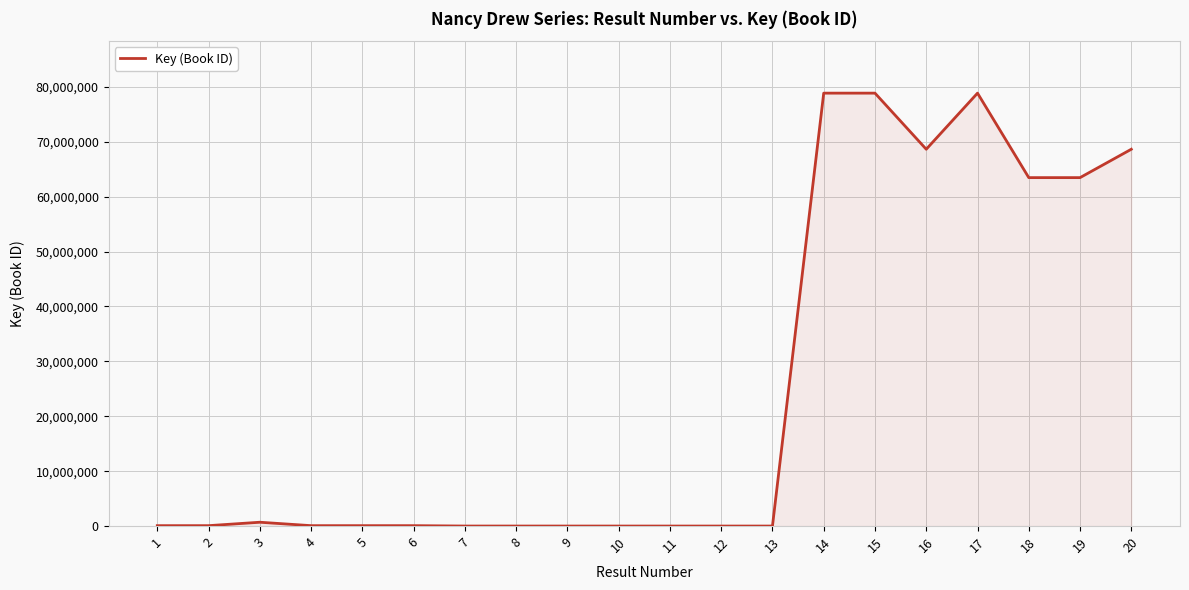

What is the ratio of the value at 16 to the value at 18?

1.1